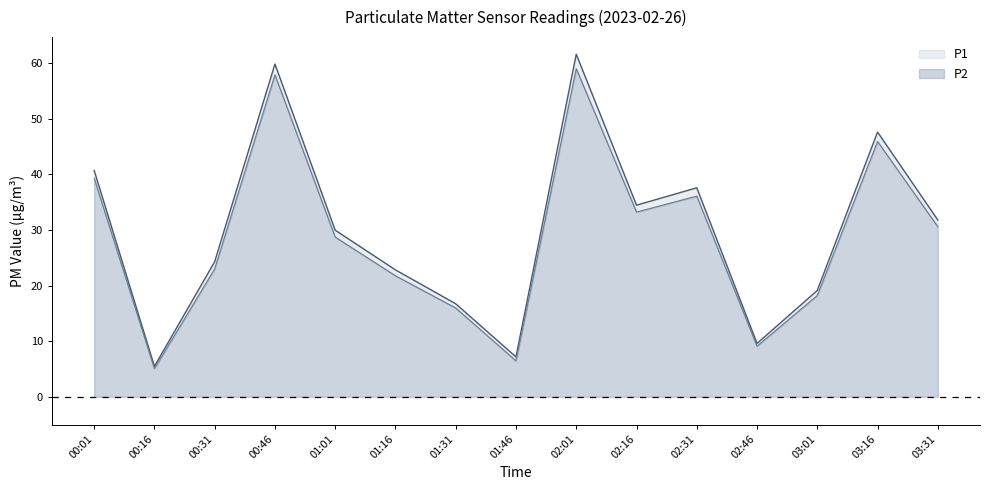

Count the number of data series in this chart.

2